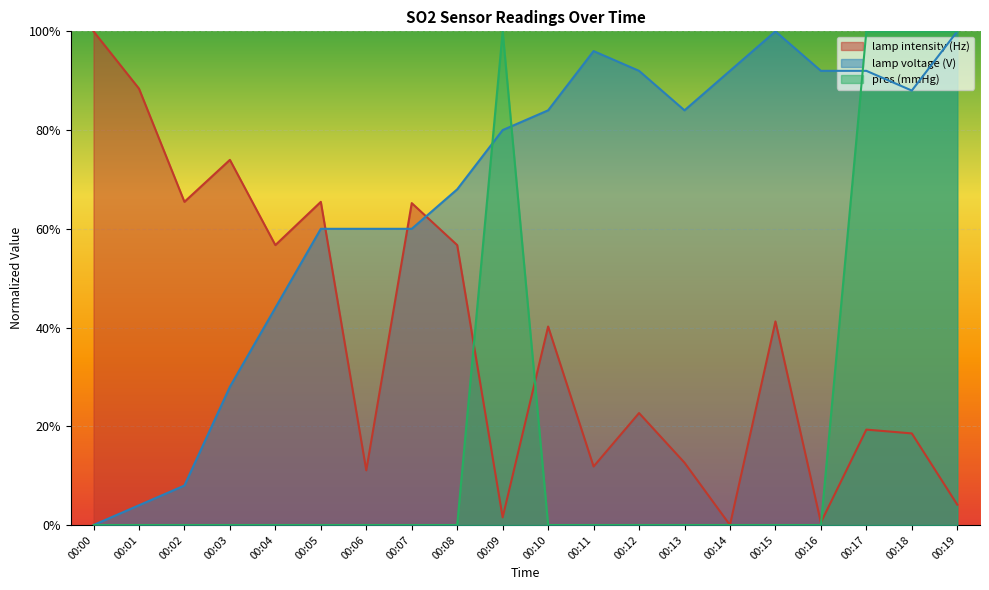

The value of lamp voltage (V) at 00:10 is 84.0. True or false?

True